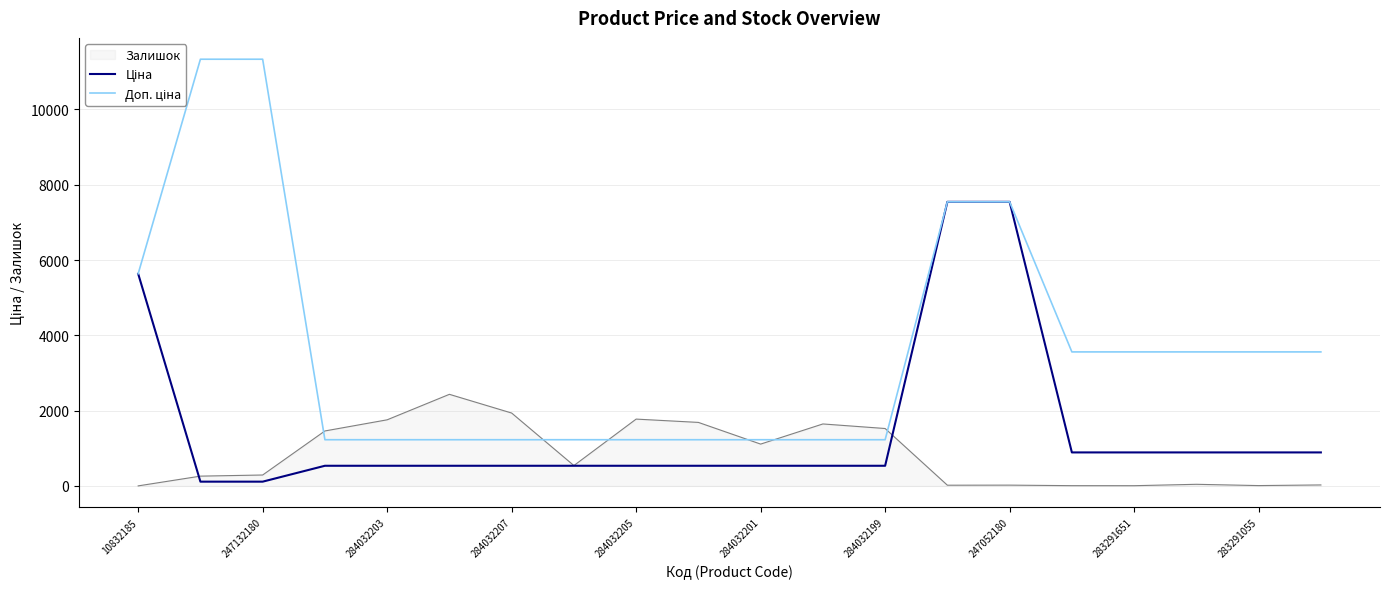

What is the total value across all series at 284032201?

2873.6